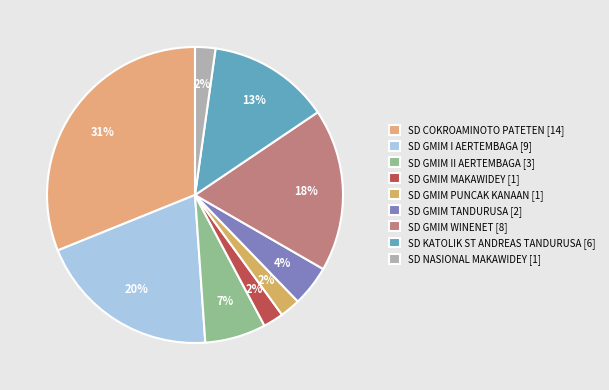

Is SD COKROAMINOTO PATETEN the majority of the pie?

No